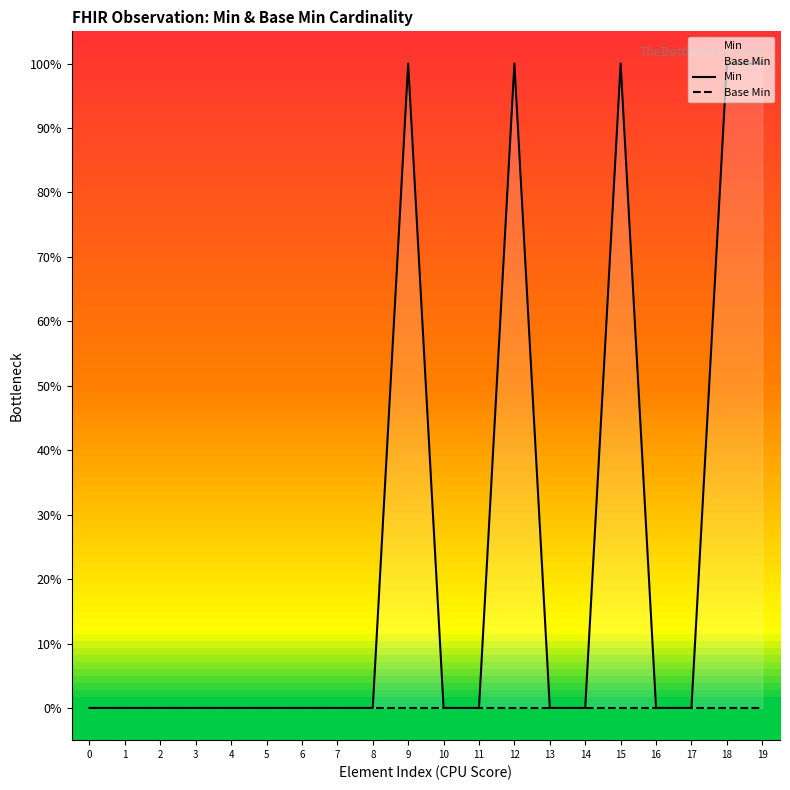

List the series in order of their overall mean, lowest first.

Base Min, Min